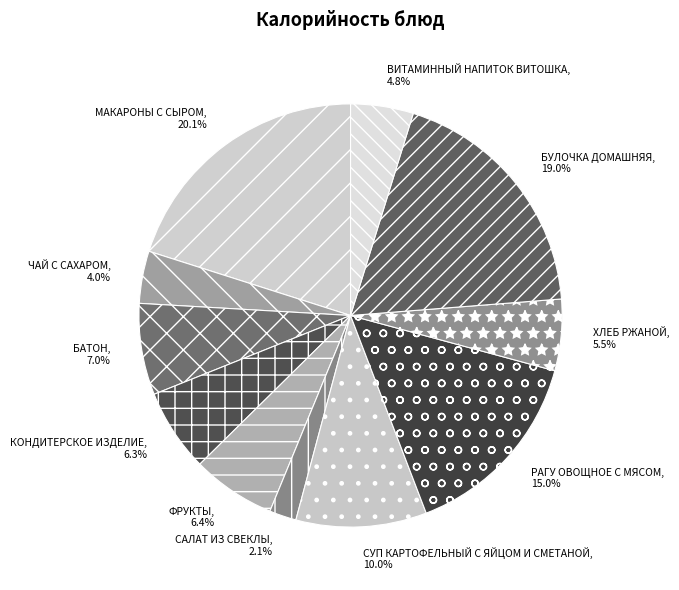

True or false: БАТОН accounts for 7% of the total.

True